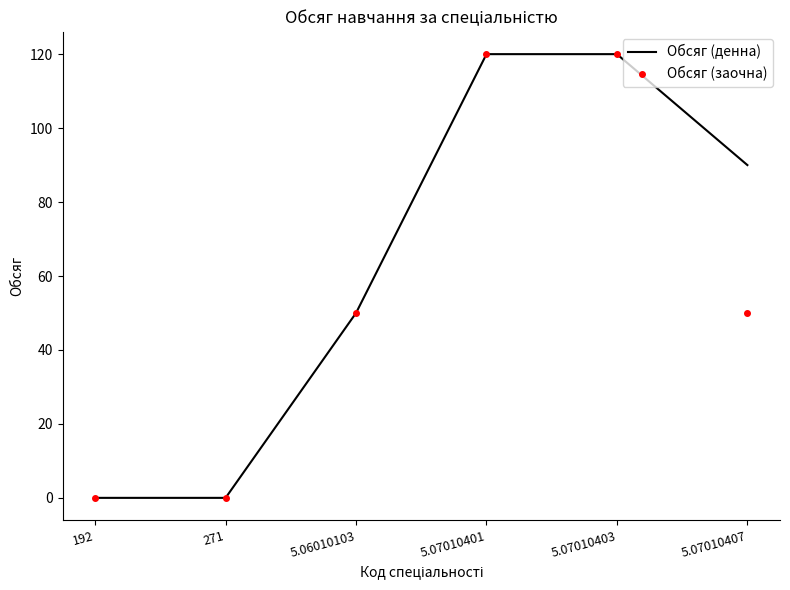

What is the greatest value displayed?

120